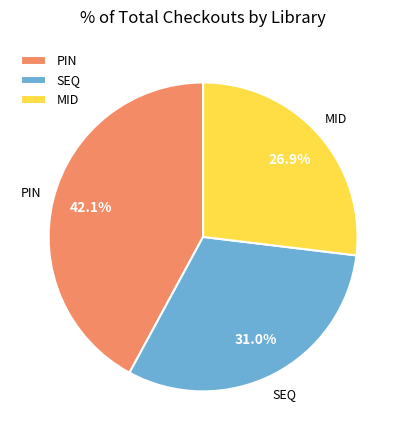

To the nearest percent, what is the average slice percentage?

33%